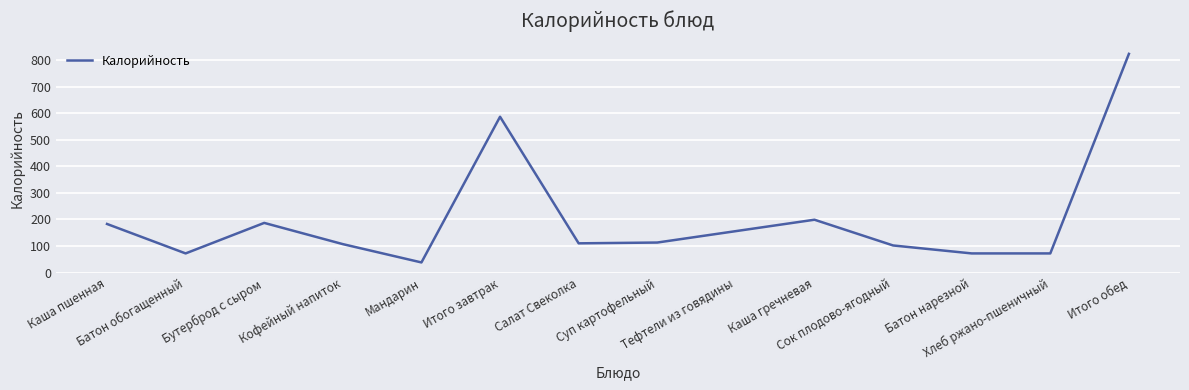

What is the difference between the values at Итого обед and Суп картофельный?

711